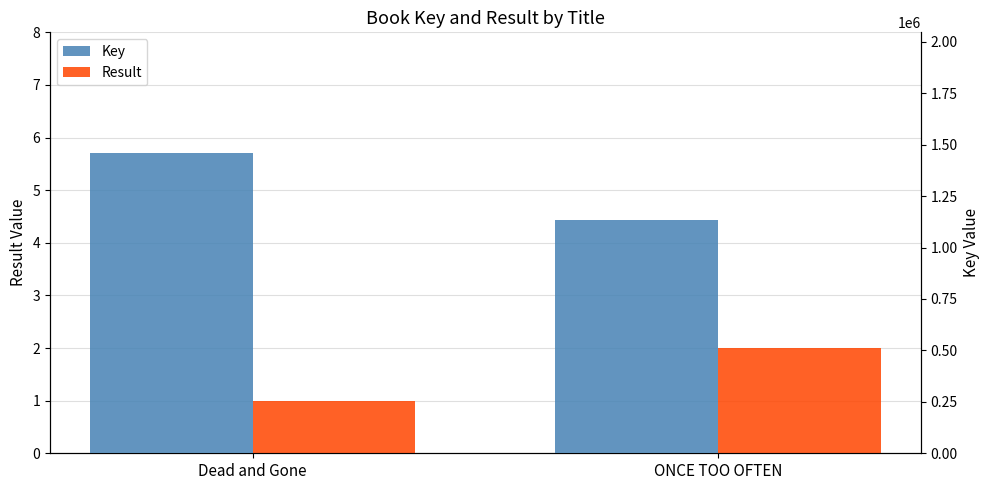

How many distinct data groups are displayed?

2